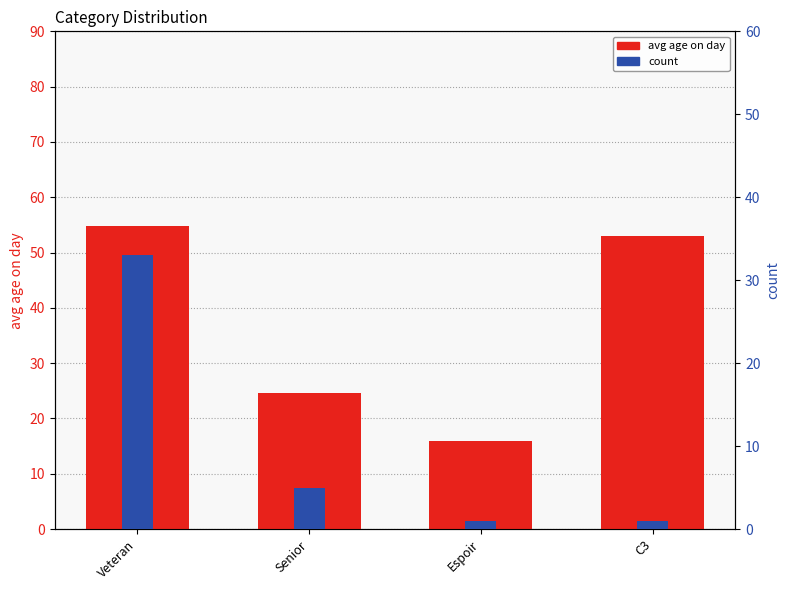

What is the difference between the maximum and minimum values in the count series?

32.0